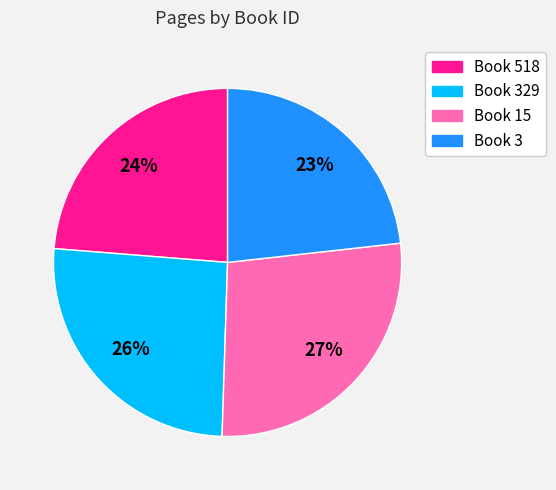

Do Book 3 and Book 518 together represent more than half of the pie?

No